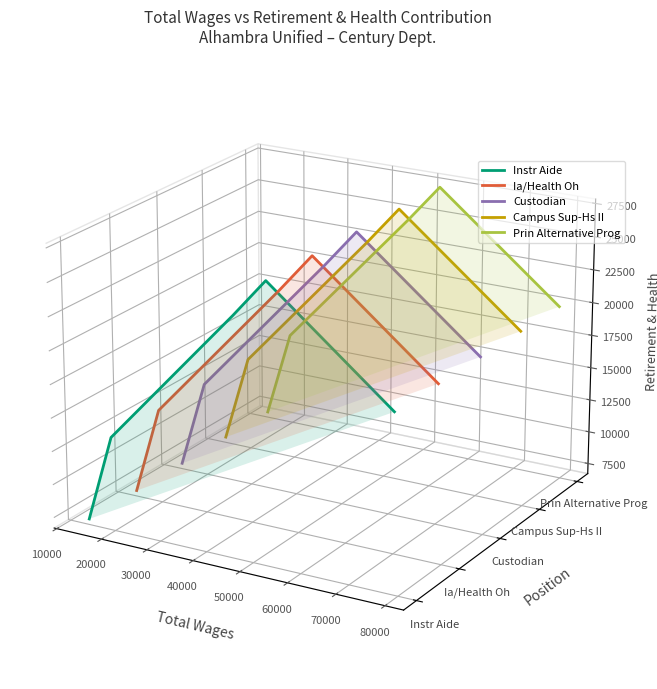

At which label is Prin Alternative Prog closest to 0?

10000